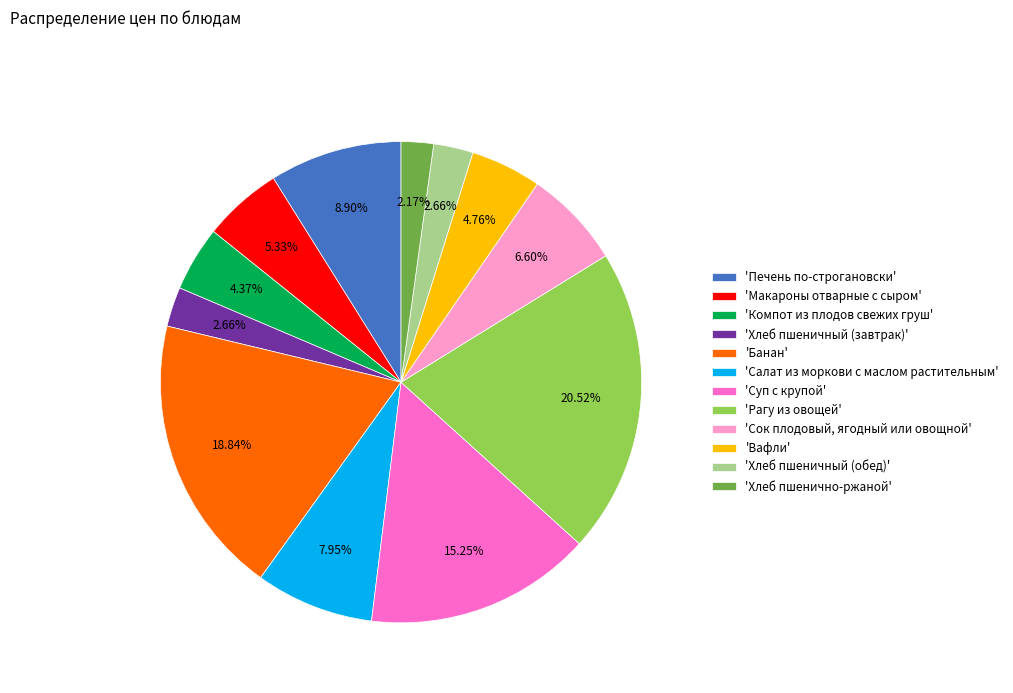

What is the largest slice in the pie chart?

'Рагу из овощей'